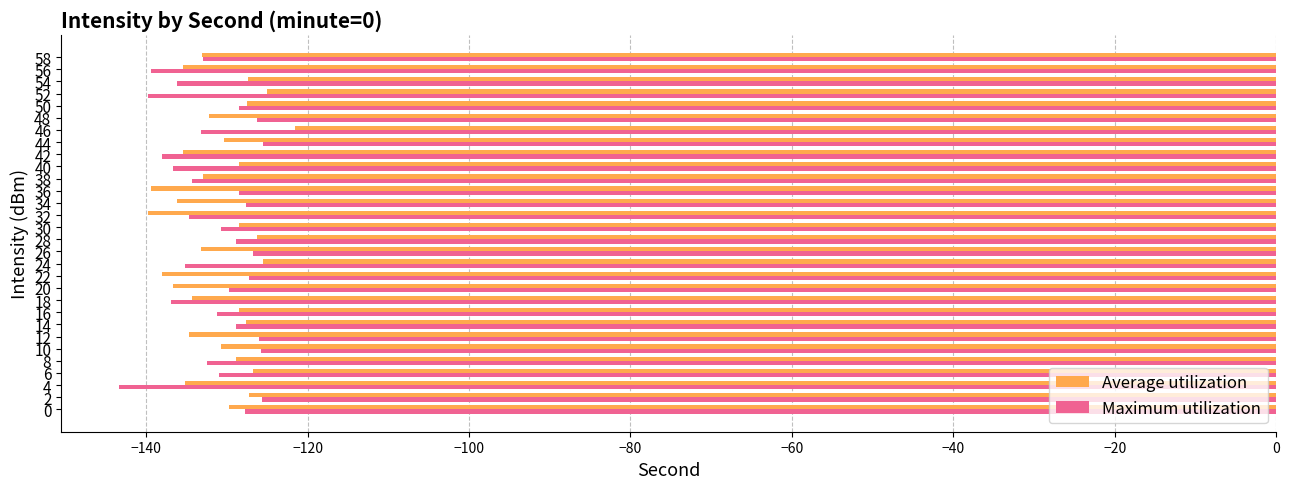

What is the total value across all series at 46?

-254.8